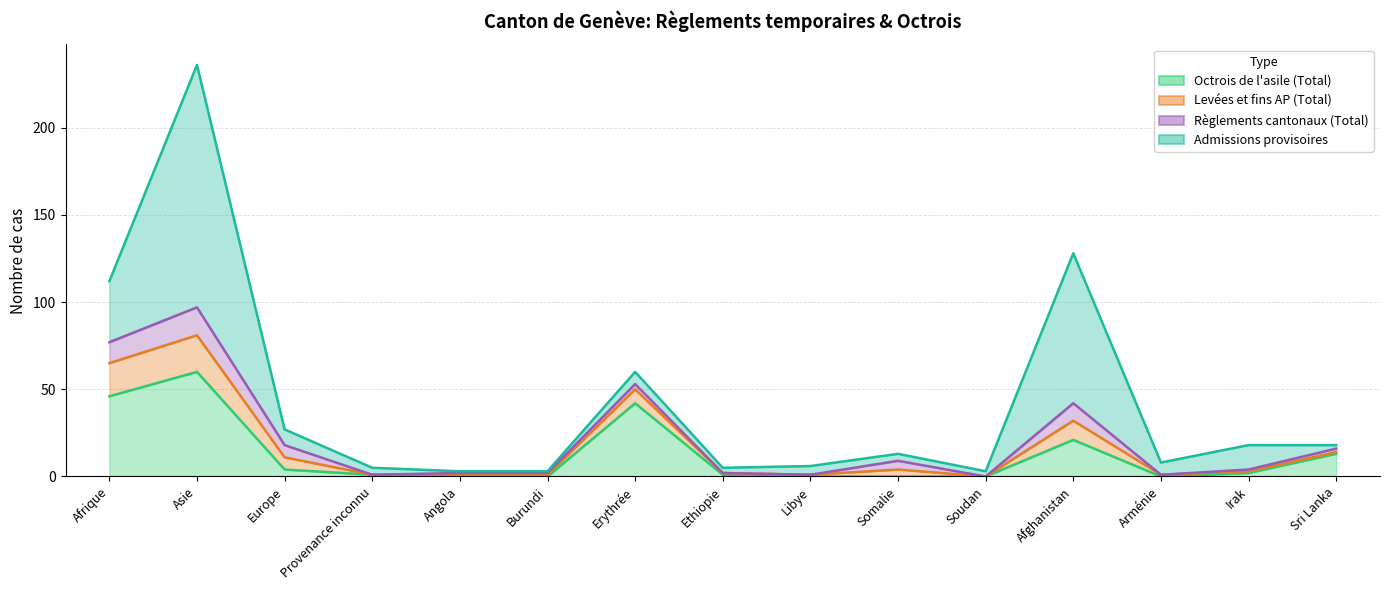

Is it true that Règlements cantonaux (Total) equals 1 at Sri Lanka?

False